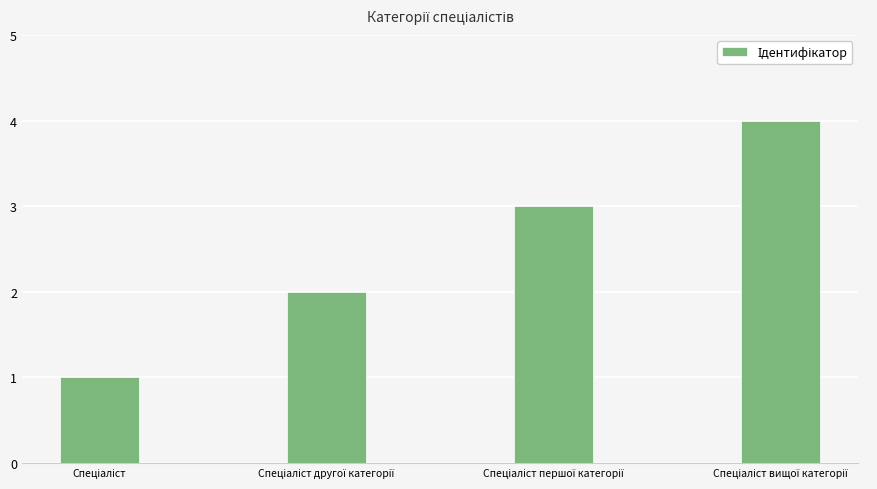

What is the greatest value displayed?

4